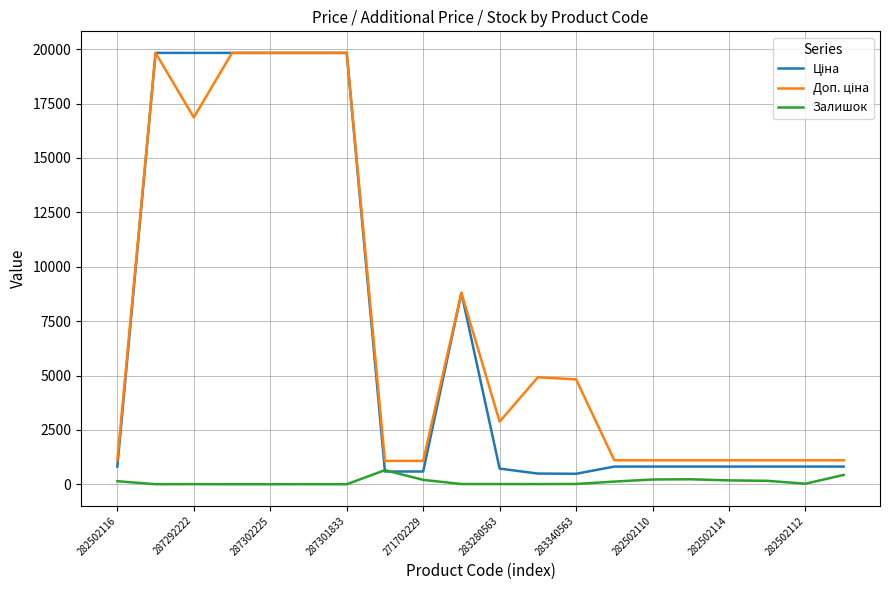

What is the greatest value displayed?

19831.1